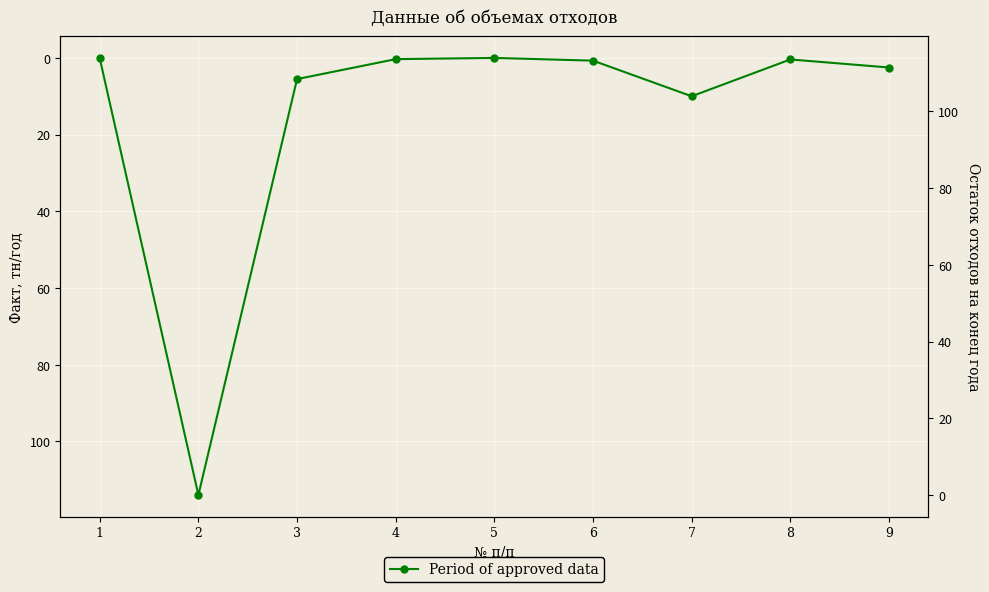

What is the difference between the maximum and minimum values?

114.0